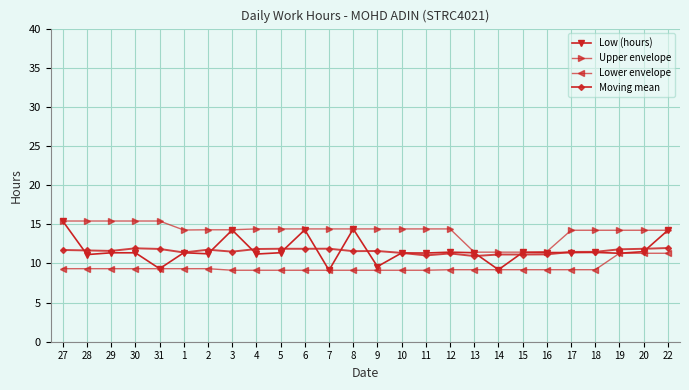

What is the total value across all series at 28?

47.5